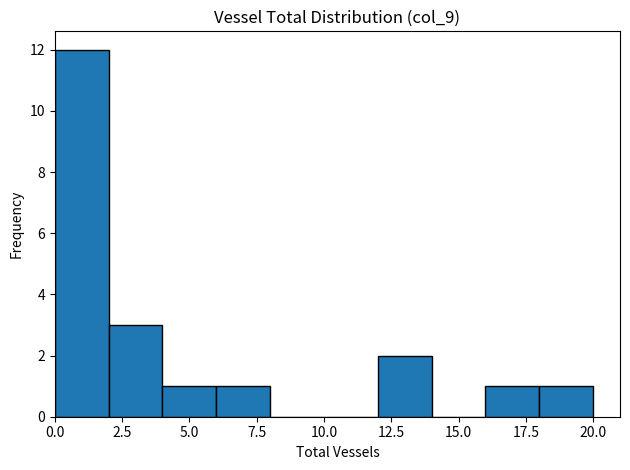

Reading left to right, list every bar in this chart as the range it spans on the x-axis followed by its height. The values are not printed on the chart, so give them approximately, as read against the axis.

0 to 2: 12
2 to 4: 3
4 to 6: 1
6 to 8: 1
8 to 10: 0
10 to 12: 0
12 to 14: 2
14 to 16: 0
16 to 18: 1
18 to 20: 1